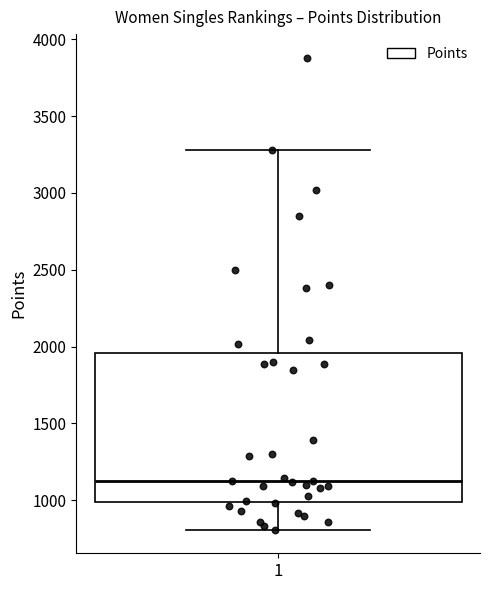

Transcribe this box plot: give where the median line is, the range the box spans, and where the two whiskers end, as read against the y-axis. The values are not printed on the chart, so give them approximately, as read against the axis.

median 1150, box 1000 to 1950, whiskers 800 to 3300